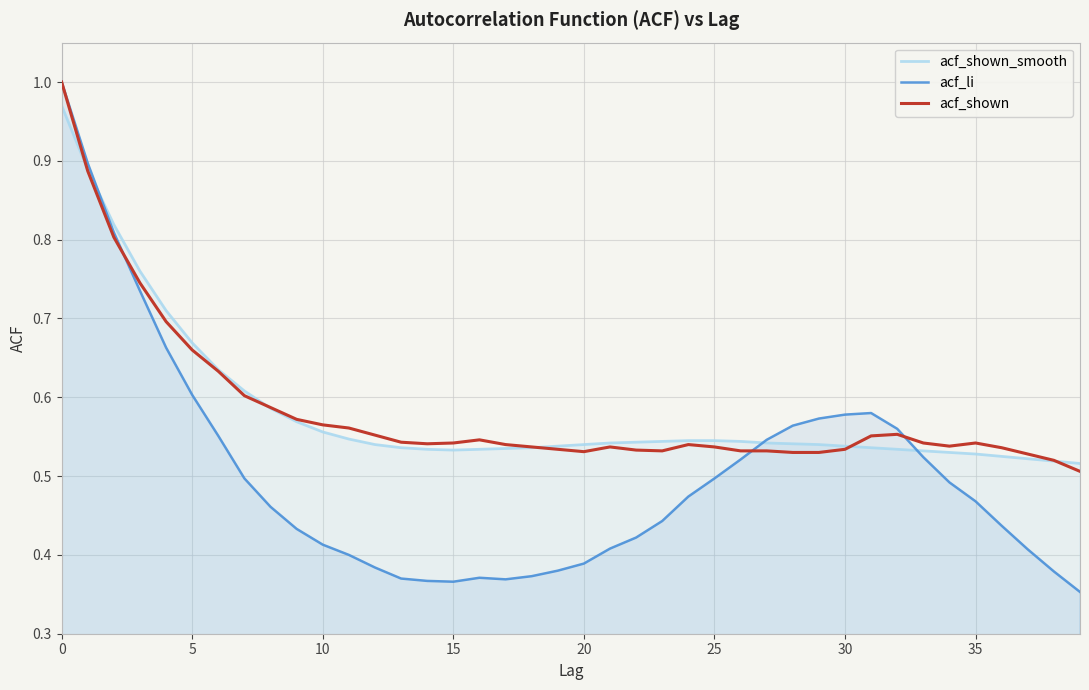

What is the spread (max minus min) of values at 37?

0.1